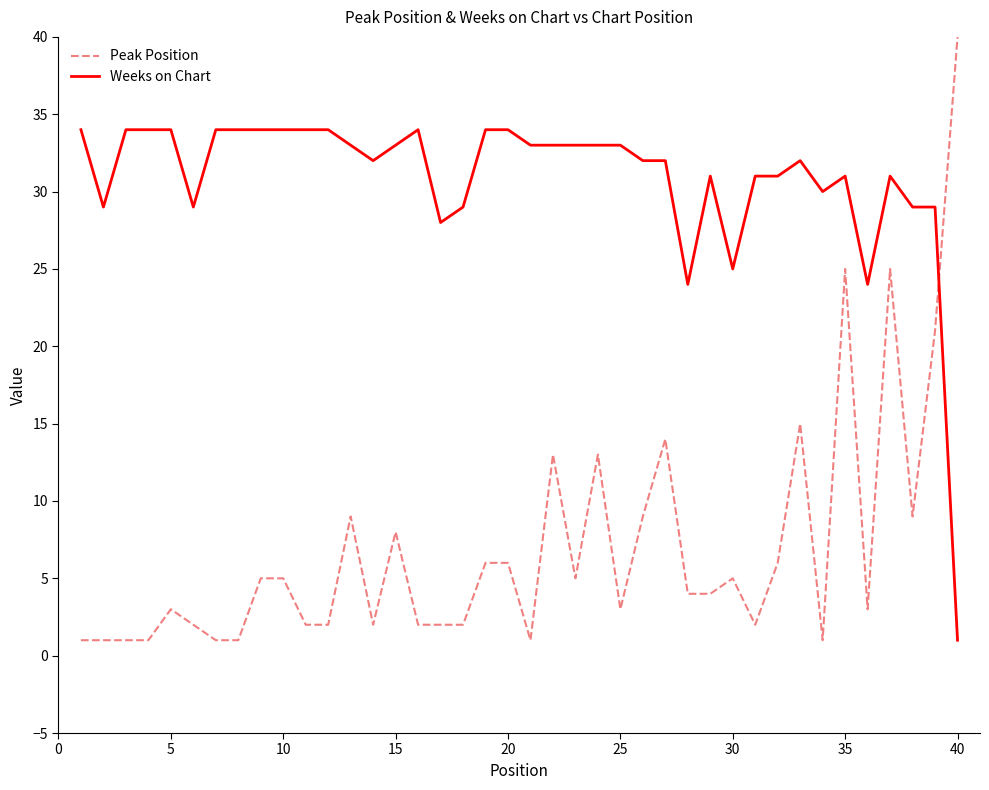

What is the difference between the maximum and minimum values in the Peak Position series?

39